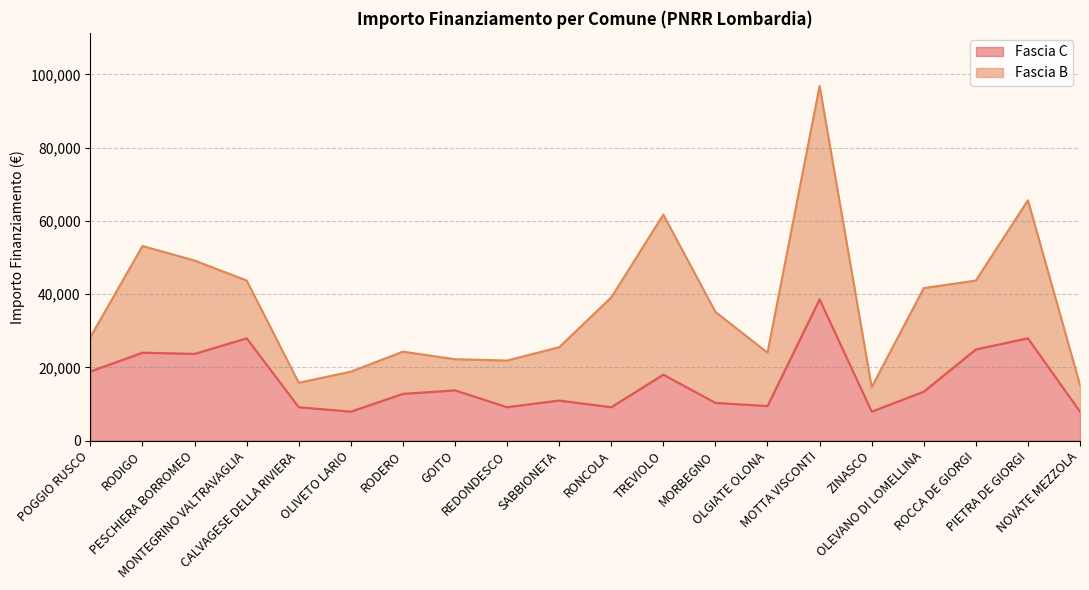

How many distinct data groups are displayed?

1